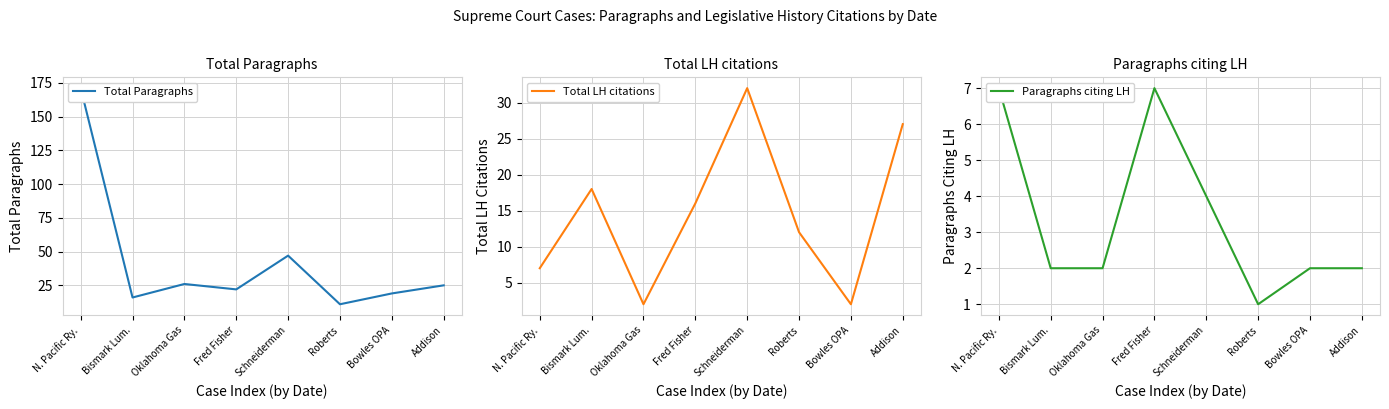

Which series has the largest range (max minus min)?

Total Paragraphs